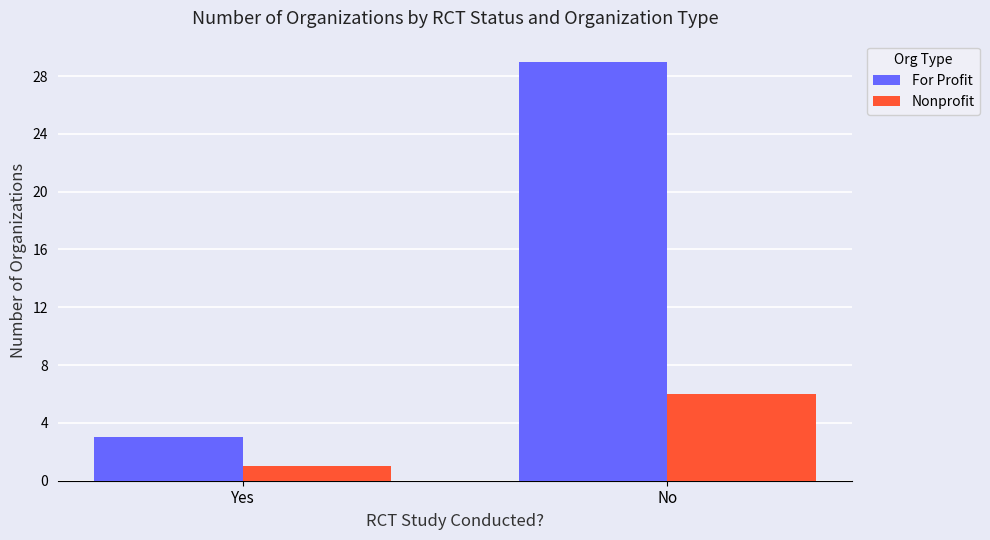

Count the For Profit values in the range 3 to 29.

2